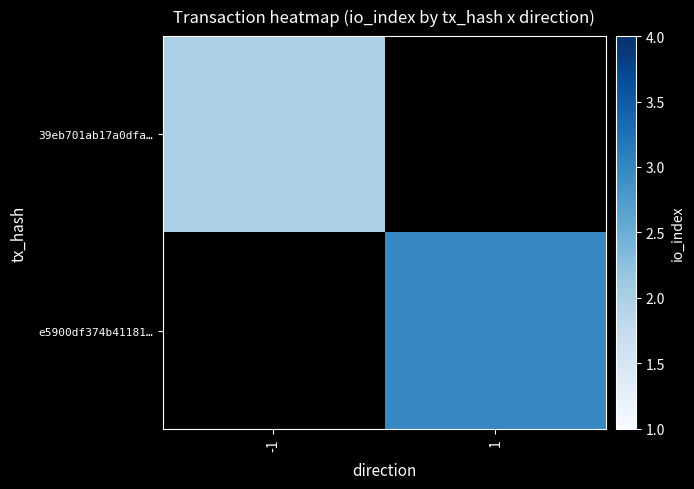

How many series are shown in this chart?

2